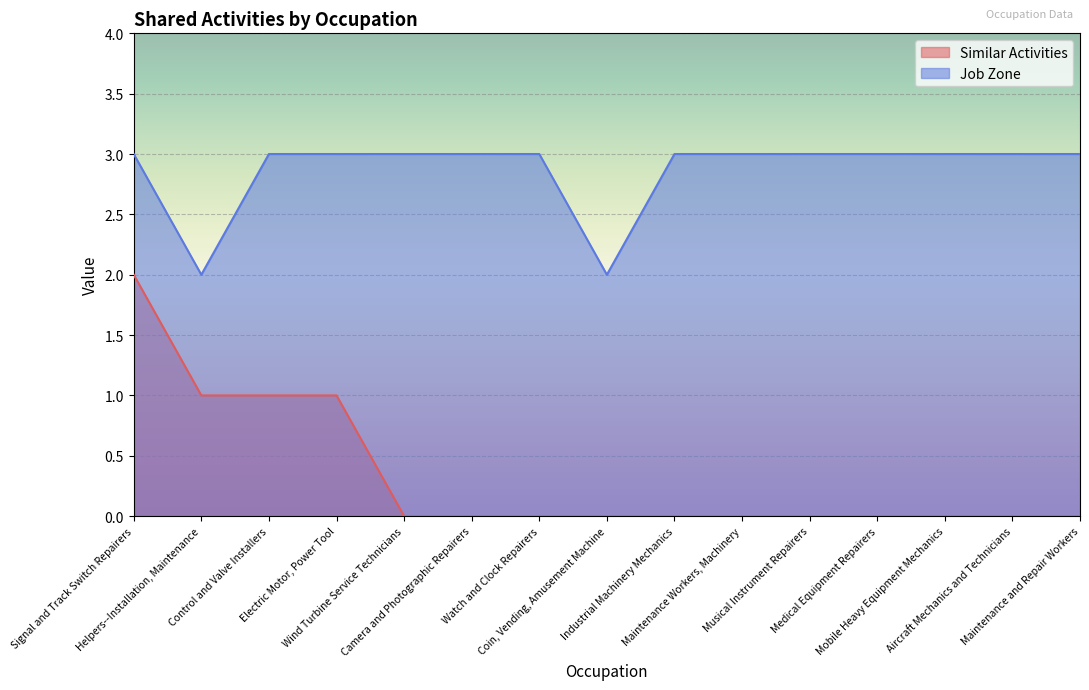

Reading right to left, what are all the values shown in this chart?

Similar Activities: 0	0	0	0	0	0	0	0	0	0	0	1	1	1	2
Job Zone: 3	3	3	3	3	3	3	2	3	3	3	3	3	2	3